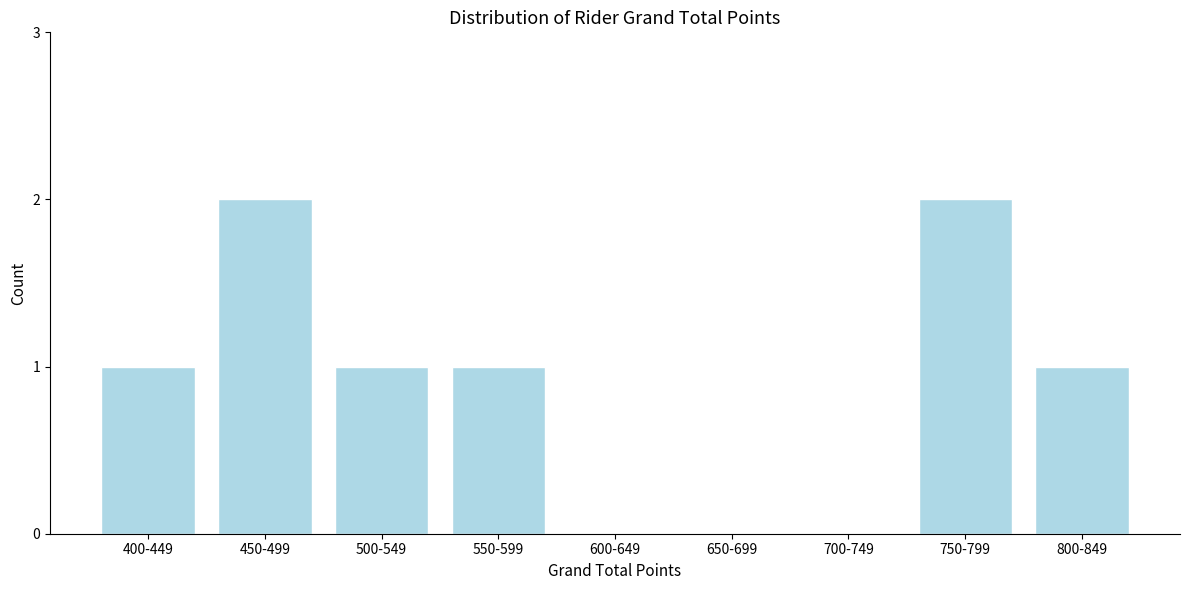

Reading left to right, transcribe all the data shown in this chart.

400-449=1	450-499=2	500-549=1	550-599=1	600-649=0	650-699=0	700-749=0	750-799=2	800-849=1